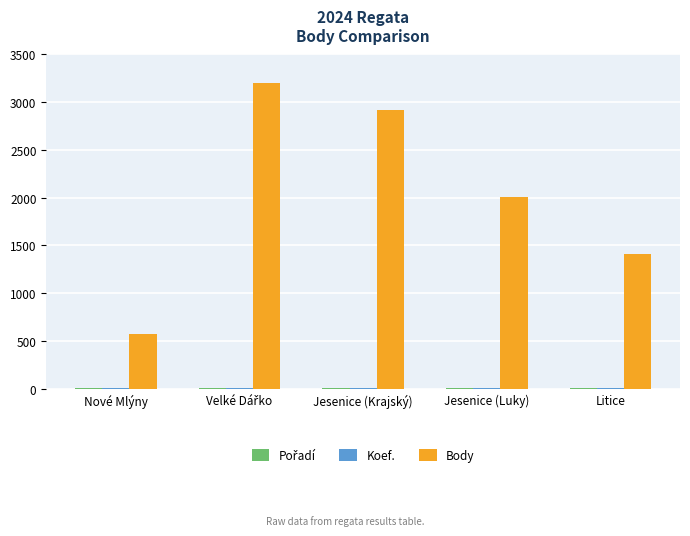

What is the sum of all Body values?

10102